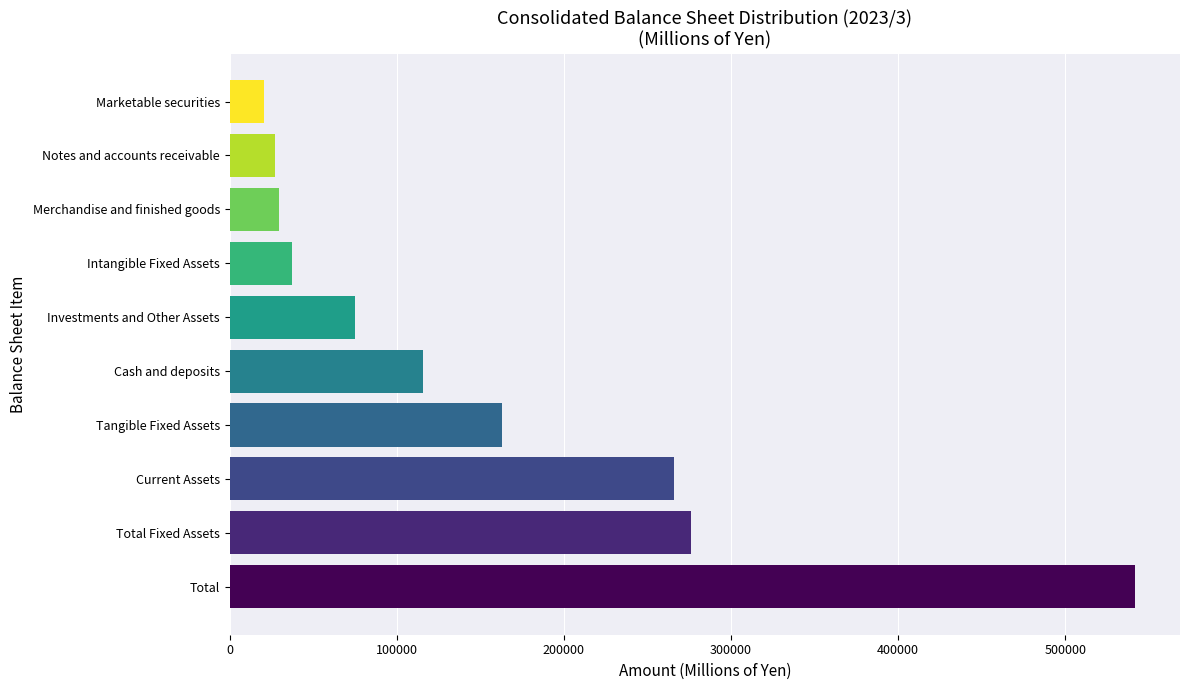

How many distinct data groups are displayed?

1